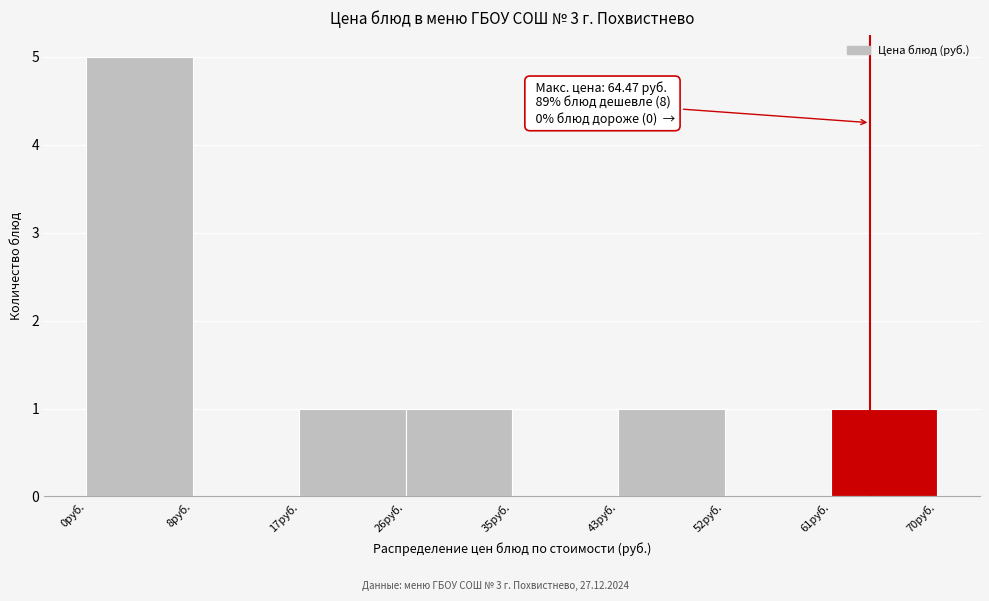

Which range on the x-axis has the tallest bar?

0 to 9